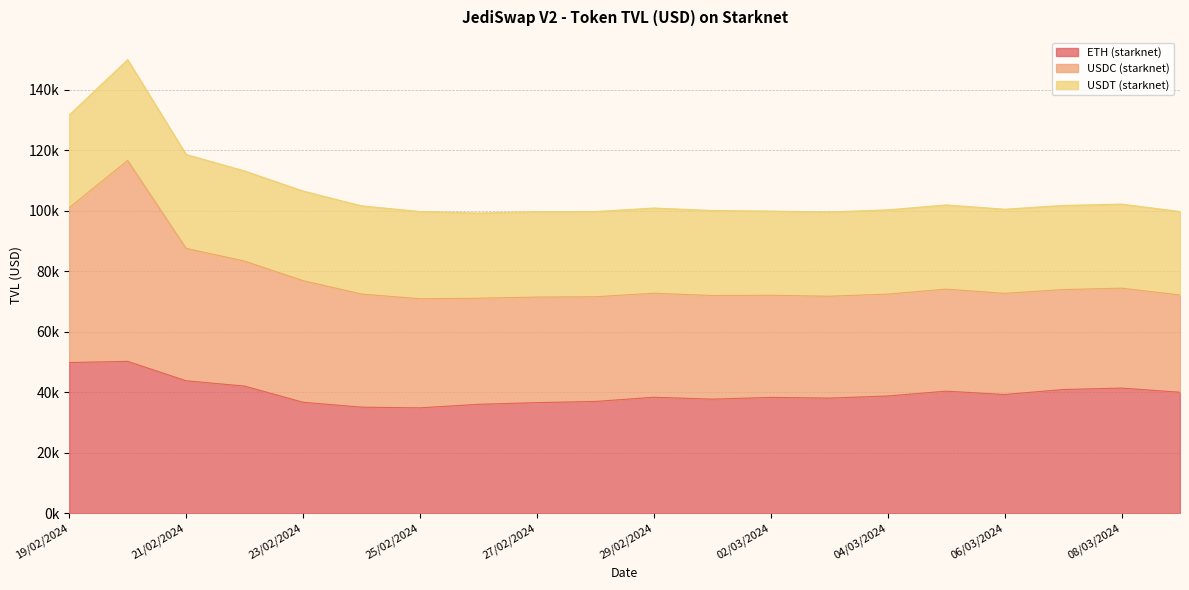

True or false: USDC (starknet) and ETH (starknet) cross at least once.

False